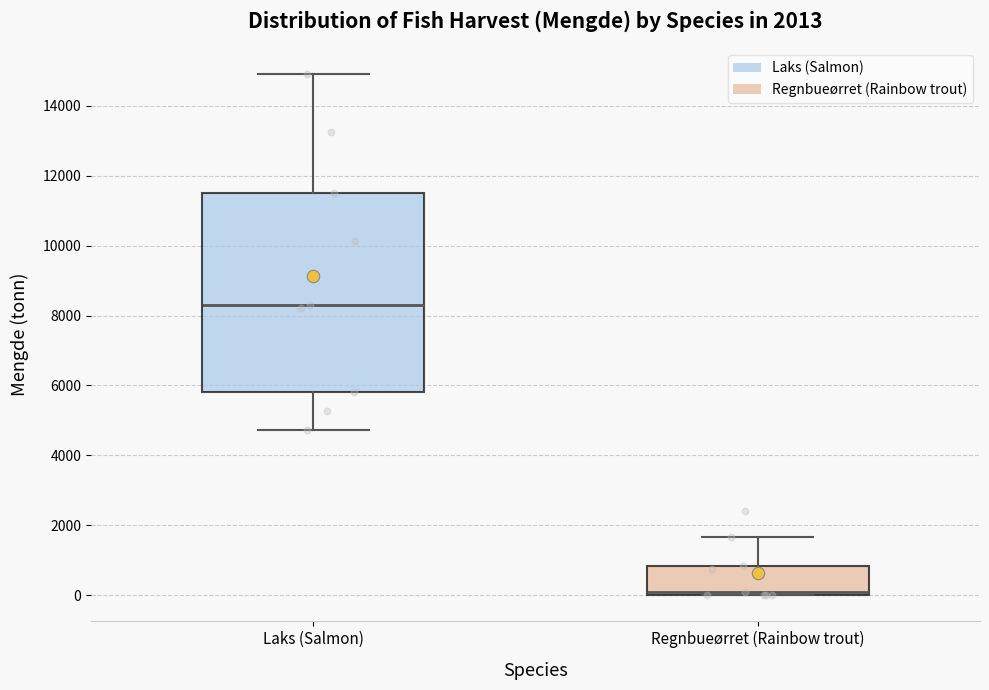

Which box's median line is the highest?

Laks (Salmon)